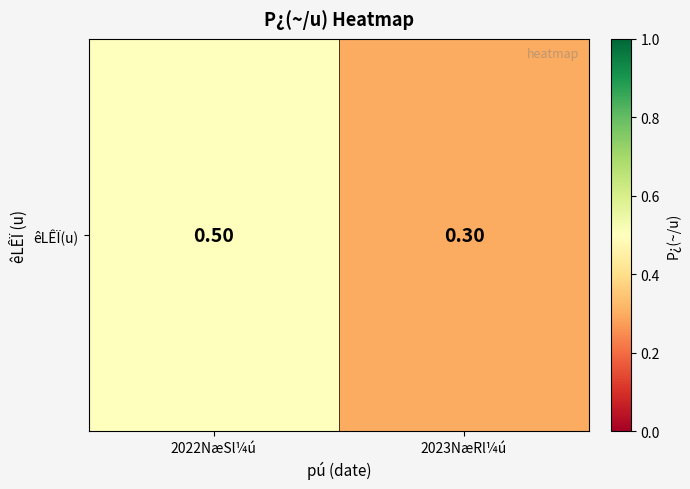

What is the minimum value shown in the chart?

0.3